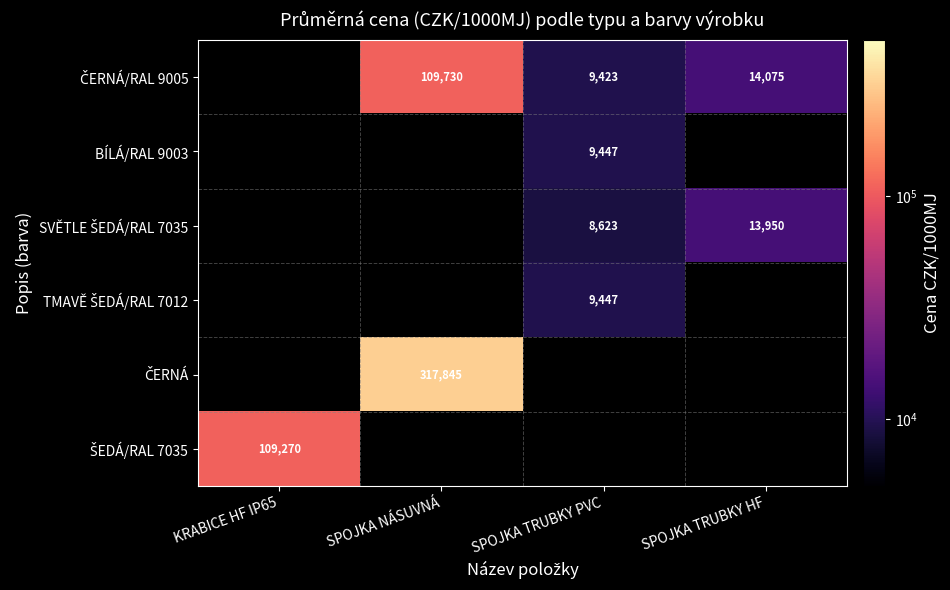

Between SPOJKA TRUBKY PVC and SPOJKA TRUBKY HF, which series saw the biggest shift?

SVĚTLE ŠEDÁ/RAL 7035